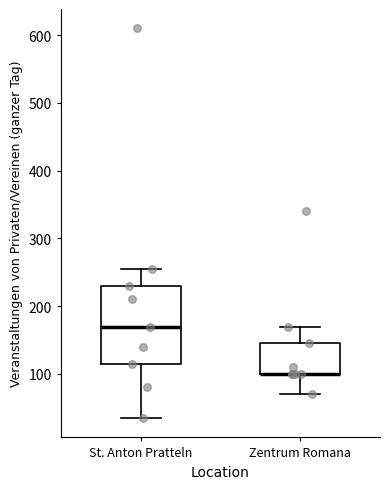

Reading left to right, transcribe this box plot: for each box, give where its median line is, the range the box spans, and where its two whiskers end, as read against the y-axis. The values are not printed on the chart, so give them approximately, as read against the axis.

St. Anton Pratteln: median 170, box 120 to 230, whiskers 40 to 260
Zentrum Romana: median 100 (drawn on the box's lower edge), box 100 to 150, whiskers 70 to 170